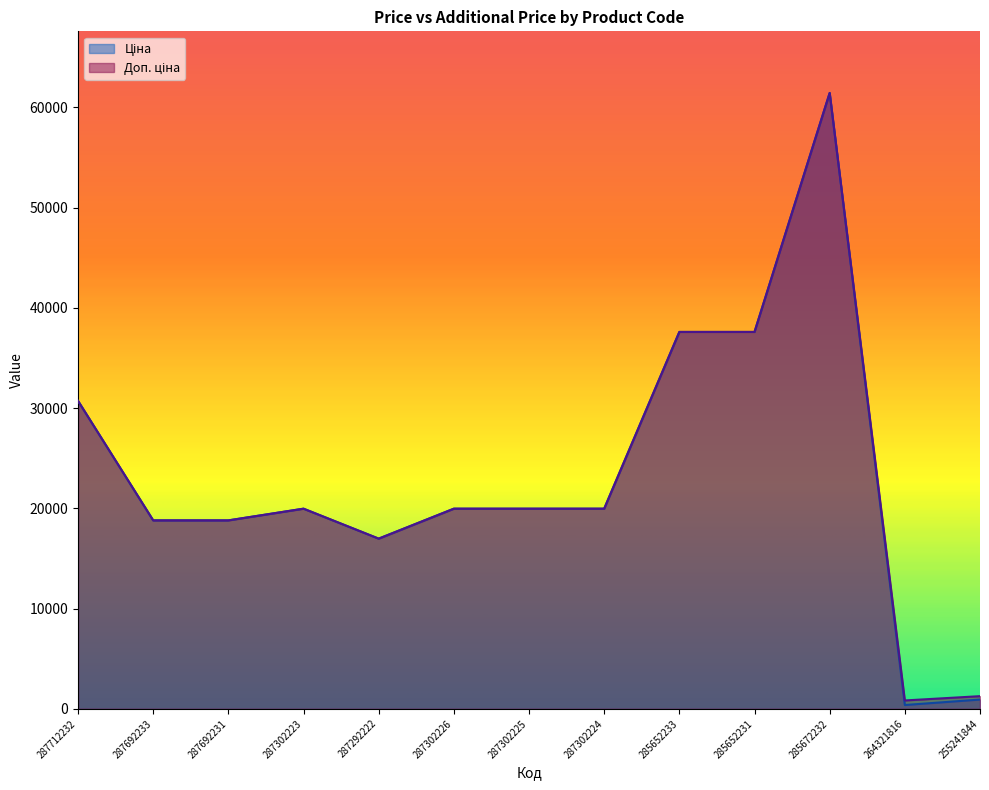

How many lines are shown in the chart?

2